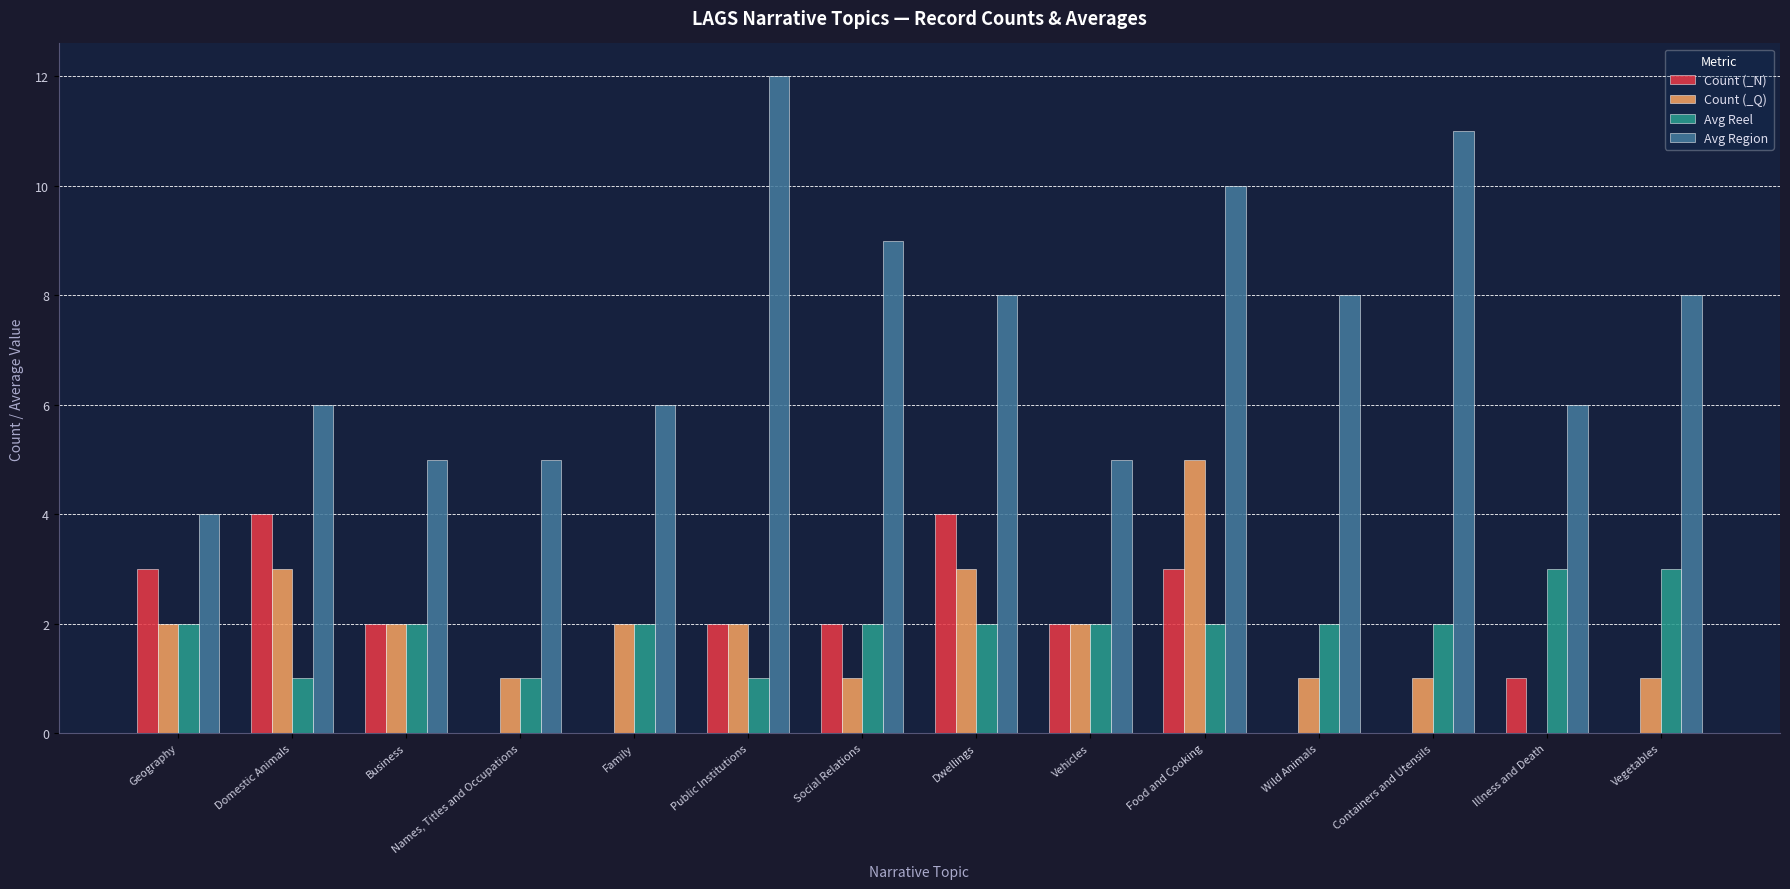

Reading left to right, what are all the values shown in this chart?

Count (_N): 3	4	2	0	0	2	2	4	2	3	0	0	1	0
Count (_Q): 2	3	2	1	2	2	1	3	2	5	1	1	0	1
Avg Reel: 2	1	2	1	2	1	2	2	2	2	2	2	3	3
Avg Region: 4	6	5	5	6	12	9	8	5	10	8	11	6	8